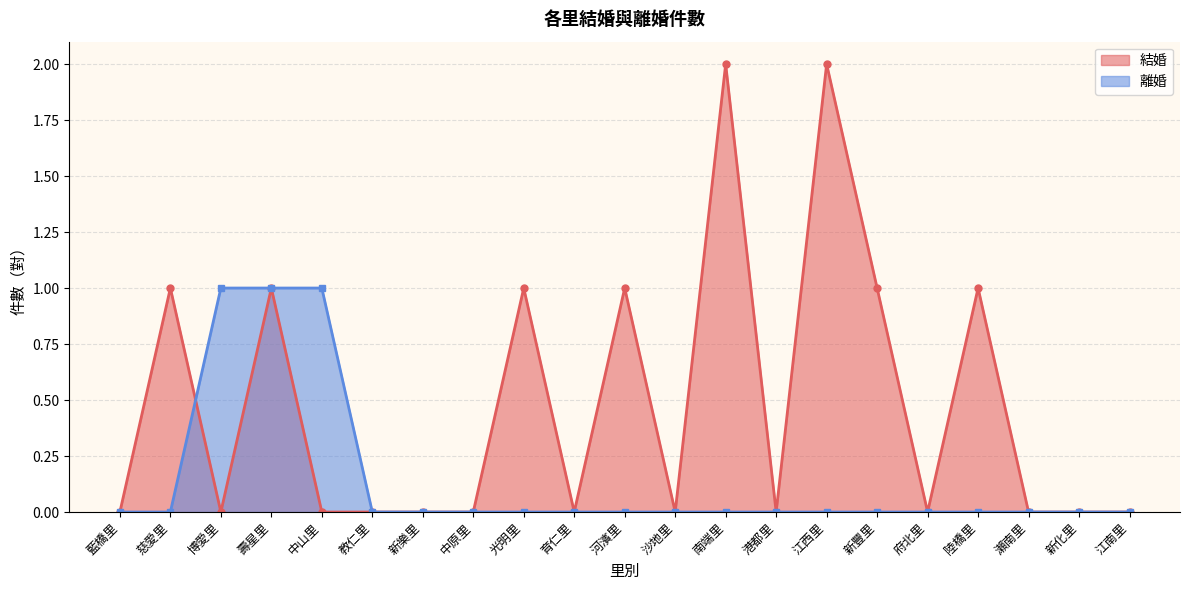

True or false: 離婚 has more than 0 interior local peaks.

False